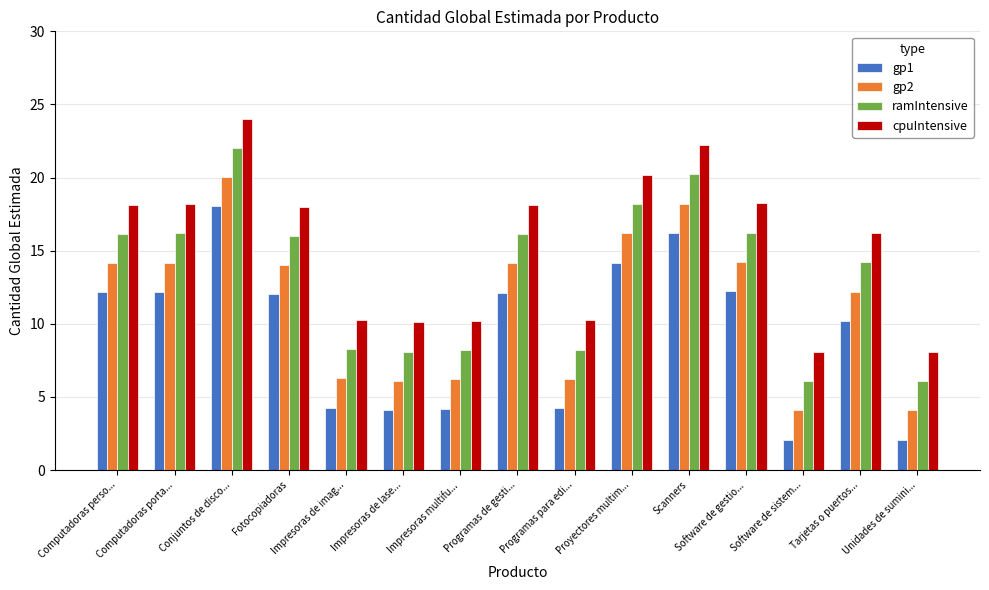

Rank the series by their average value, from lowest to highest.

gp1, gp2, ramIntensive, cpuIntensive